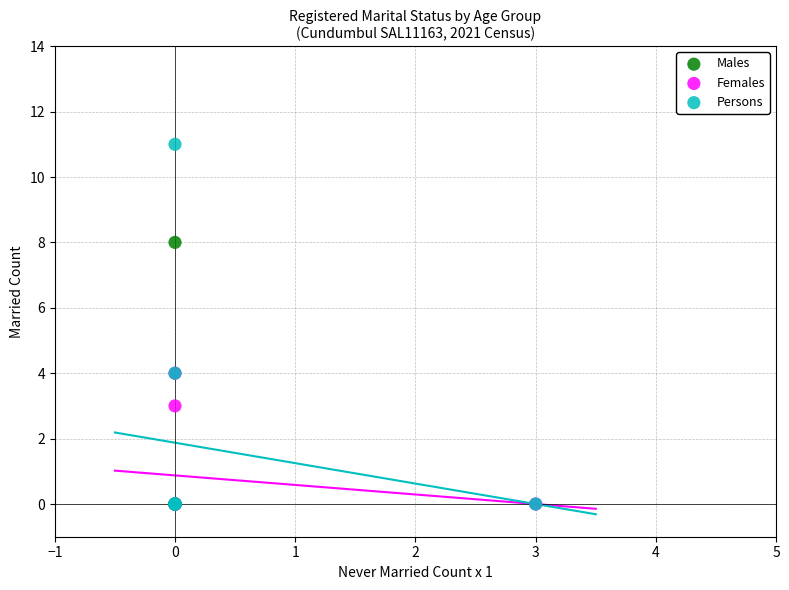

What are all the series names shown in the legend?

Males, Females, Persons